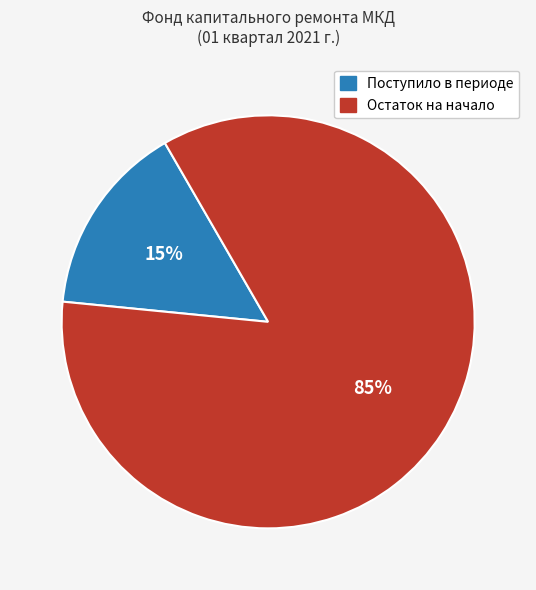

The Остаток на начало slice represents 85% of the pie. True or false?

True